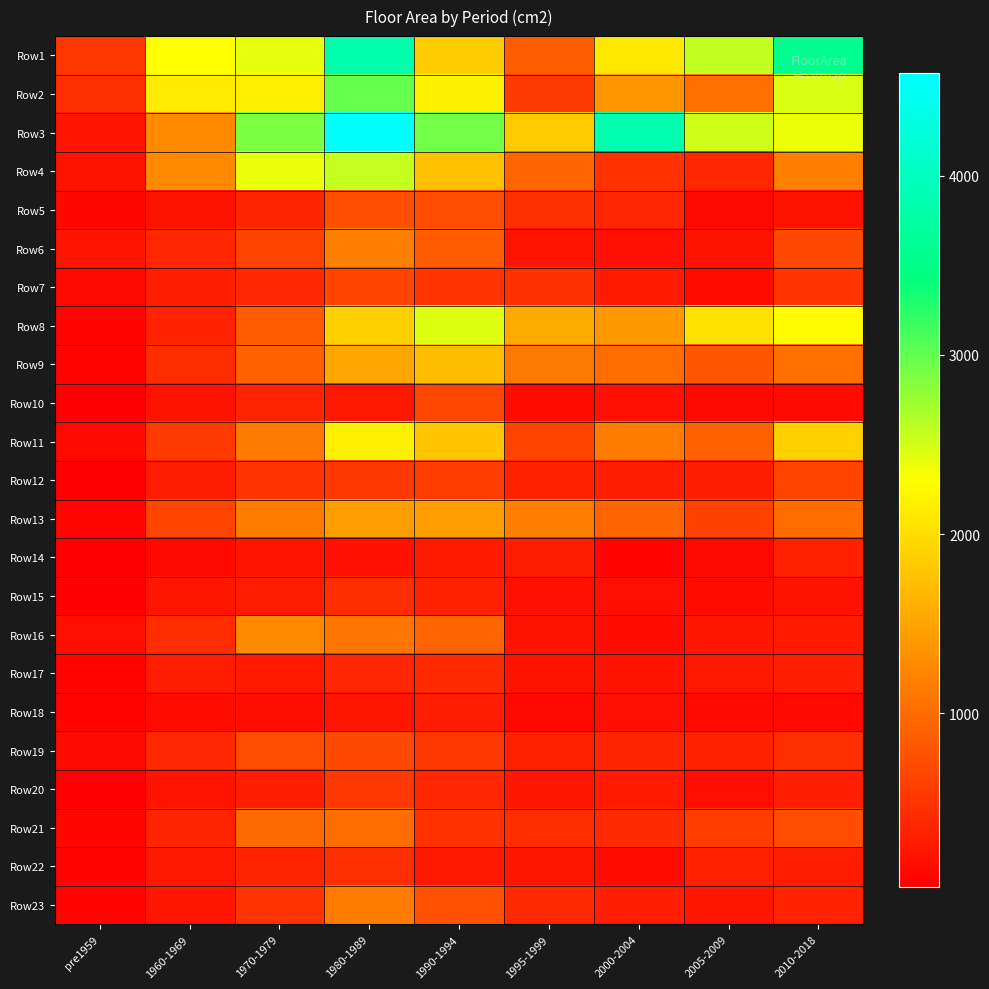

Reading left to right, extract all data points from this chart.

Row1: pre1959=525	1960-1969=2290	1970-1979=2413	1980-1989=3837	1990-1994=1855	1995-1999=876	2000-2004=2105	2005-2009=2571	2010-2018=3565
Row2: pre1959=448	1960-1969=2128	1970-1979=2149	1980-1989=2975	1990-1994=2181	1995-1999=560	2000-2004=1362	2005-2009=1029	2010-2018=2464
Row3: pre1959=220	1960-1969=1266	1970-1979=2882	1980-1989=4572	1990-1994=2926	1995-1999=1832	2000-2004=3855	2005-2009=2525	2010-2018=2376
Row4: pre1959=193	1960-1969=1256	1970-1979=2398	1980-1989=2553	1990-1994=1747	1995-1999=950	2000-2004=473	2005-2009=367	2010-2018=1166
Row5: pre1959=96	1960-1969=196	1970-1979=351	1980-1989=734	1990-1994=711	1995-1999=449	2000-2004=369	2005-2009=116	2010-2018=206
Row6: pre1959=223	1960-1969=376	1970-1979=642	1980-1989=1180	1990-1994=862	1995-1999=214	2000-2004=177	2005-2009=198	2010-2018=670
Row7: pre1959=116	1960-1969=297	1970-1979=391	1980-1989=645	1990-1994=493	1995-1999=470	2000-2004=264	2005-2009=139	2010-2018=500
Row8: pre1959=70	1960-1969=344	1970-1979=859	1980-1989=1887	1990-1994=2450	1995-1999=1553	2000-2004=1382	2005-2009=2045	2010-2018=2281
Row9: pre1959=81	1960-1969=434	1970-1979=899	1980-1989=1515	1990-1994=1715	1995-1999=1108	2000-2004=988	2005-2009=806	2010-2018=1024
Row10: pre1959=39	1960-1969=194	1970-1979=353	1980-1989=249	1990-1994=663	1995-1999=146	2000-2004=174	2005-2009=112	2010-2018=120
Row11: pre1959=111	1960-1969=548	1970-1979=1124	1980-1989=2173	1990-1994=1803	1995-1999=649	2000-2004=1138	2005-2009=898	2010-2018=1892
Row12: pre1959=46	1960-1969=283	1970-1979=506	1980-1989=531	1990-1994=573	1995-1999=331	2000-2004=301	2005-2009=302	2010-2018=642
Row13: pre1959=89	1960-1969=650	1970-1979=1142	1980-1989=1442	1990-1994=1445	1995-1999=1182	2000-2004=917	2005-2009=619	2010-2018=995
Row14: pre1959=29	1960-1969=110	1970-1979=224	1980-1989=179	1990-1994=269	1995-1999=287	2000-2004=79	2005-2009=107	2010-2018=313
Row15: pre1959=45	1960-1969=225	1970-1979=290	1980-1989=432	1990-1994=342	1995-1999=171	2000-2004=163	2005-2009=146	2010-2018=206
Row16: pre1959=167	1960-1969=432	1970-1979=1264	1980-1989=1083	1990-1994=925	1995-1999=205	2000-2004=149	2005-2009=234	2010-2018=270
Row17: pre1959=81	1960-1969=282	1970-1979=277	1980-1989=377	1990-1994=412	1995-1999=204	2000-2004=198	2005-2009=247	2010-2018=298
Row18: pre1959=81	1960-1969=148	1970-1979=163	1980-1989=228	1990-1994=279	1995-1999=111	2000-2004=157	2005-2009=128	2010-2018=132
Row19: pre1959=119	1960-1969=400	1970-1979=704	1980-1989=678	1990-1994=520	1995-1999=316	2000-2004=356	2005-2009=331	2010-2018=441
Row20: pre1959=40	1960-1969=214	1970-1979=307	1980-1989=528	1990-1994=373	1995-1999=241	2000-2004=268	2005-2009=165	2010-2018=310
Row21: pre1959=88	1960-1969=360	1970-1979=985	1980-1989=997	1990-1994=482	1995-1999=435	2000-2004=411	2005-2009=570	2010-2018=713
Row22: pre1959=72	1960-1969=242	1970-1979=356	1980-1989=440	1990-1994=259	1995-1999=225	2000-2004=148	2005-2009=326	2010-2018=295
Row23: pre1959=65	1960-1969=240	1970-1979=493	1980-1989=1142	1990-1994=764	1995-1999=408	2000-2004=302	2005-2009=241	2010-2018=333